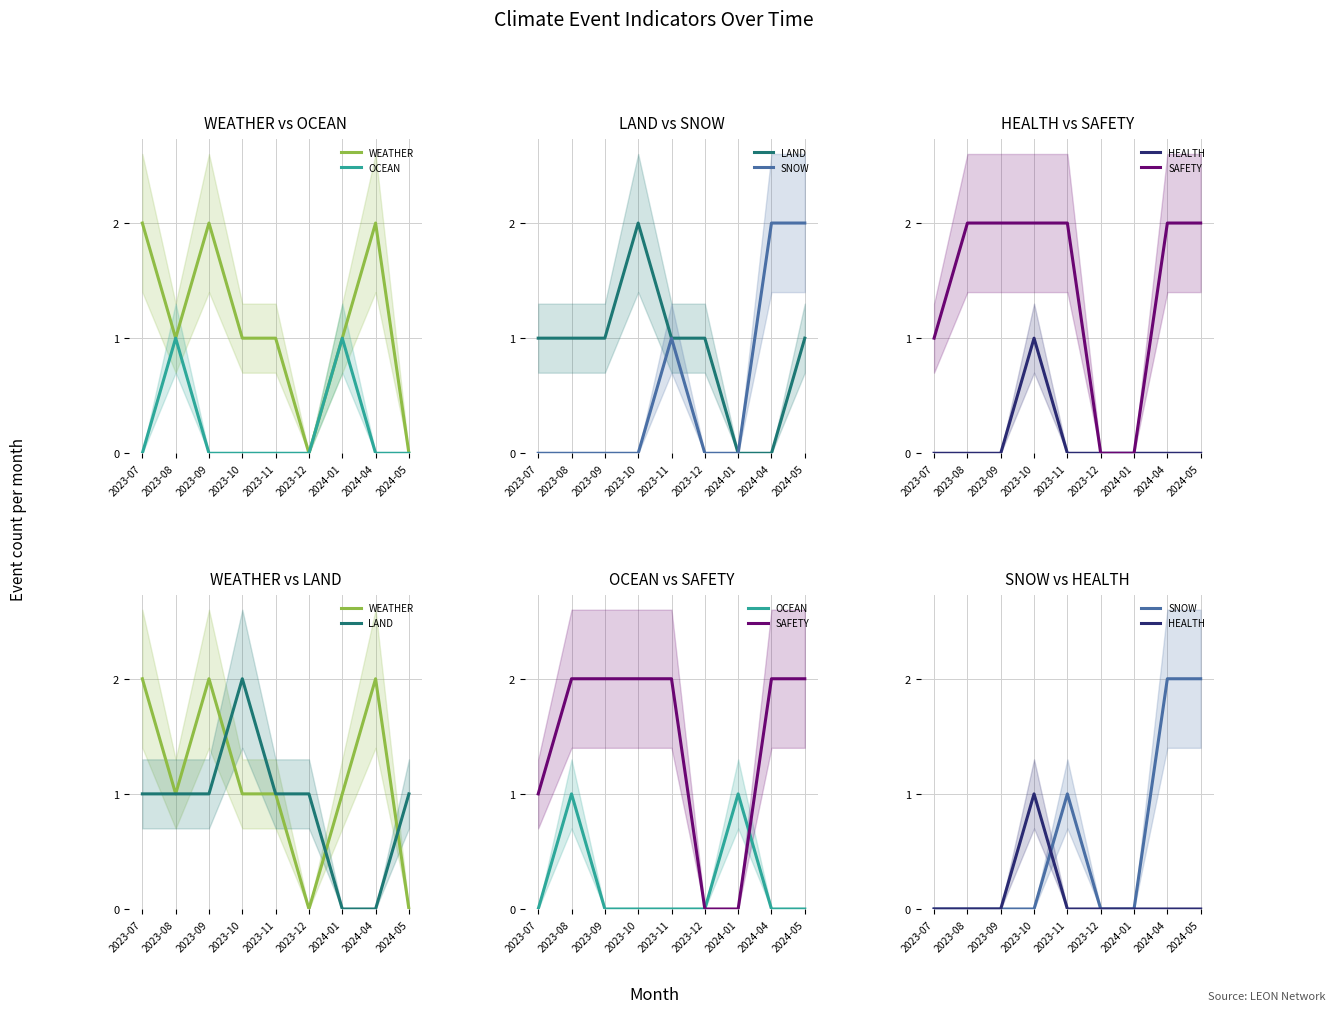

Does the chart have visible grid lines?

Yes